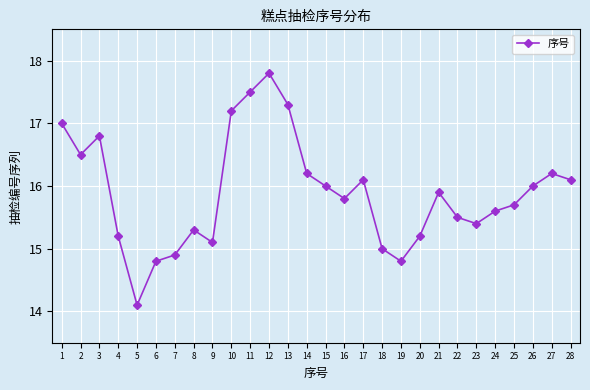

Which category has the highest value across all series?

12